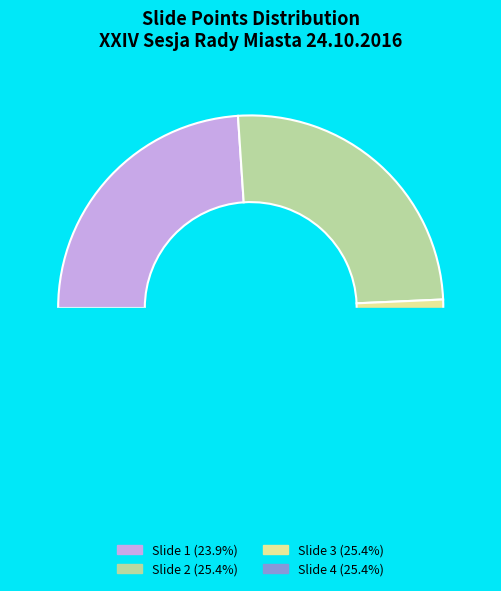

The 3 slice represents 19% of the pie. True or false?

False